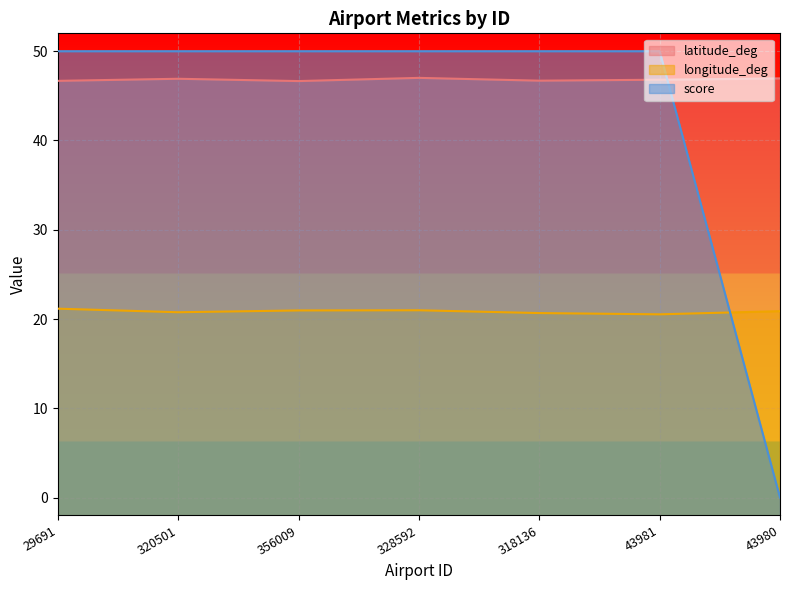

How many lines are shown in the chart?

3